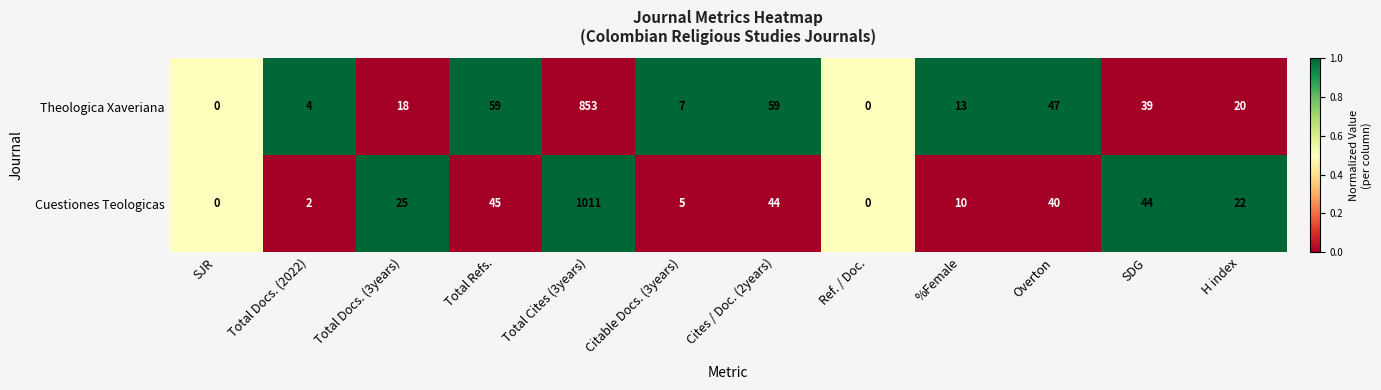

What is the maximum value shown in the chart?

1011